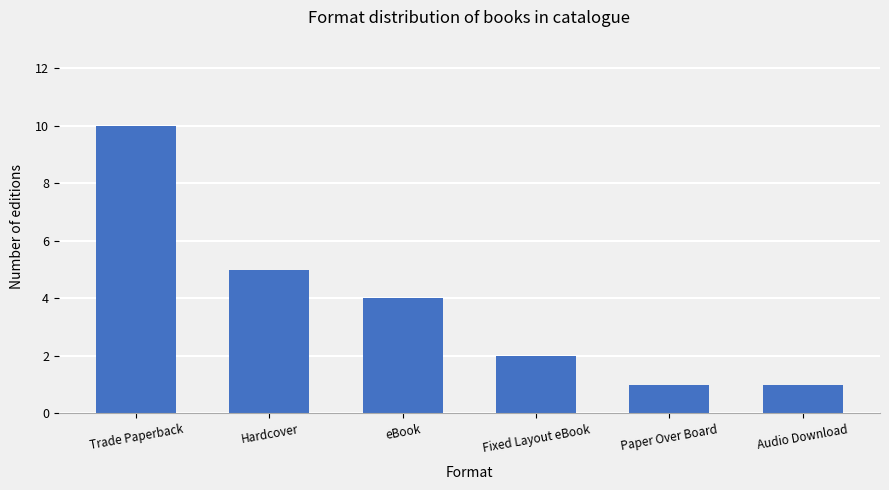

The chart shows a value of 4 at Trade Paperback. True or false?

False